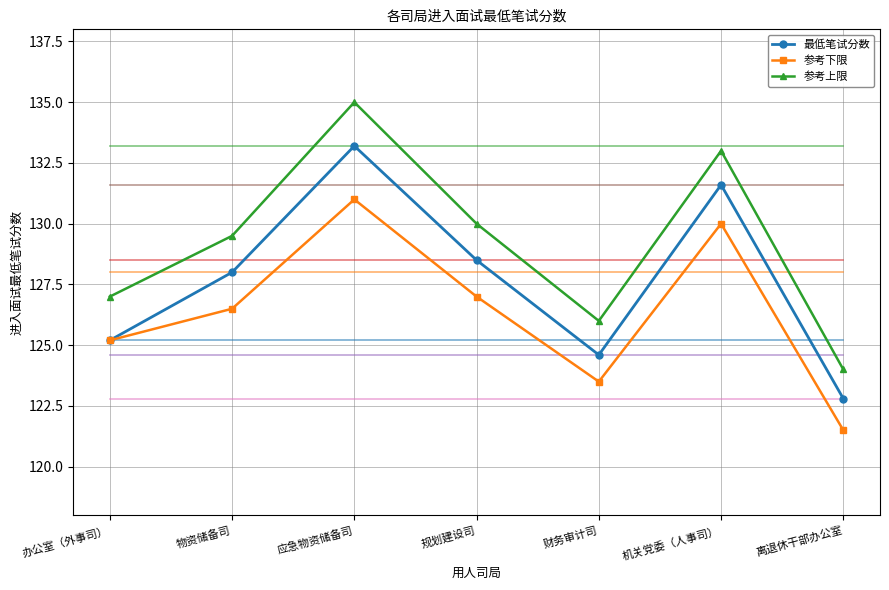

At which label does 最低笔试分数 reach its peak?

应急物资储备司